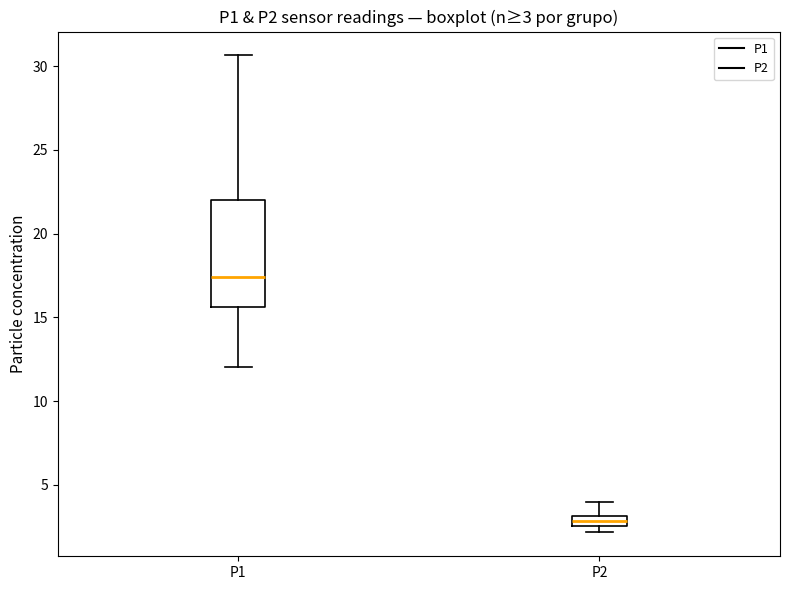

Which box is the tallest, from its lower edge to its upper edge?

P1